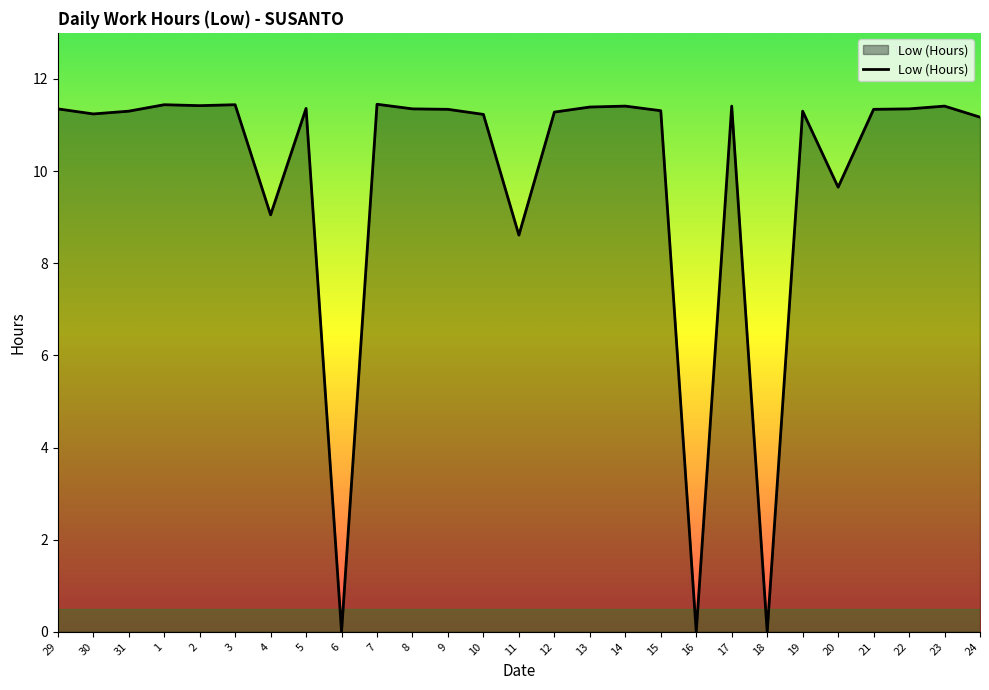

Does the chart have visible grid lines?

No